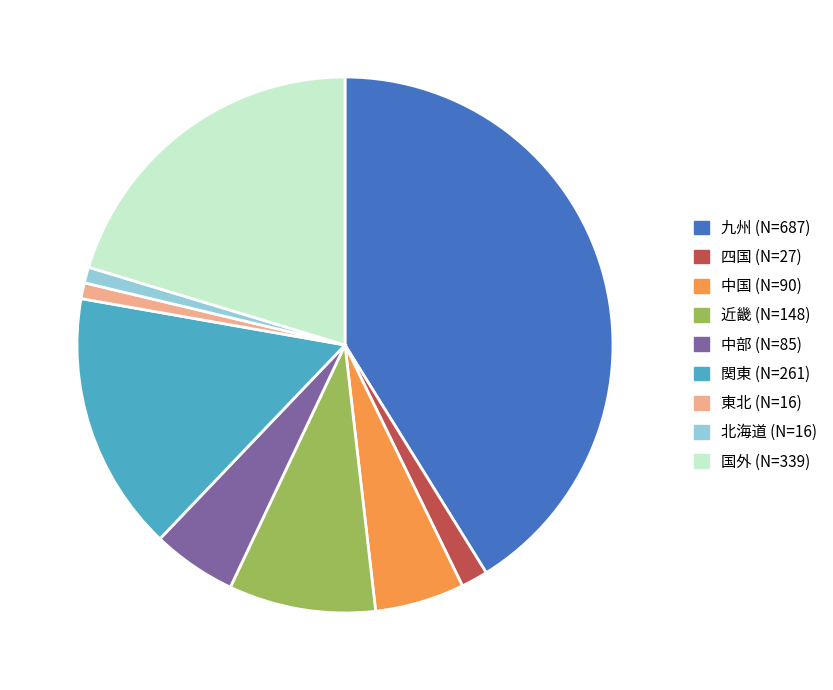

Count the number of slices in the pie.

9